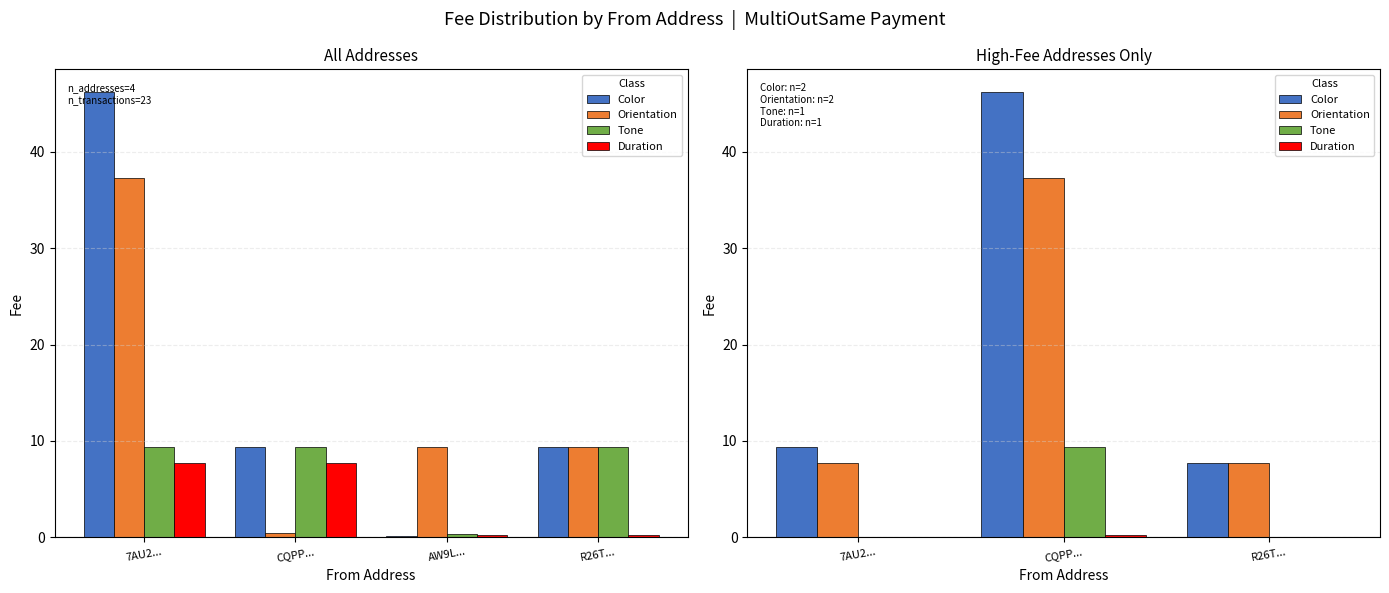

Which label corresponds to the smallest value in the chart?

7AU2...